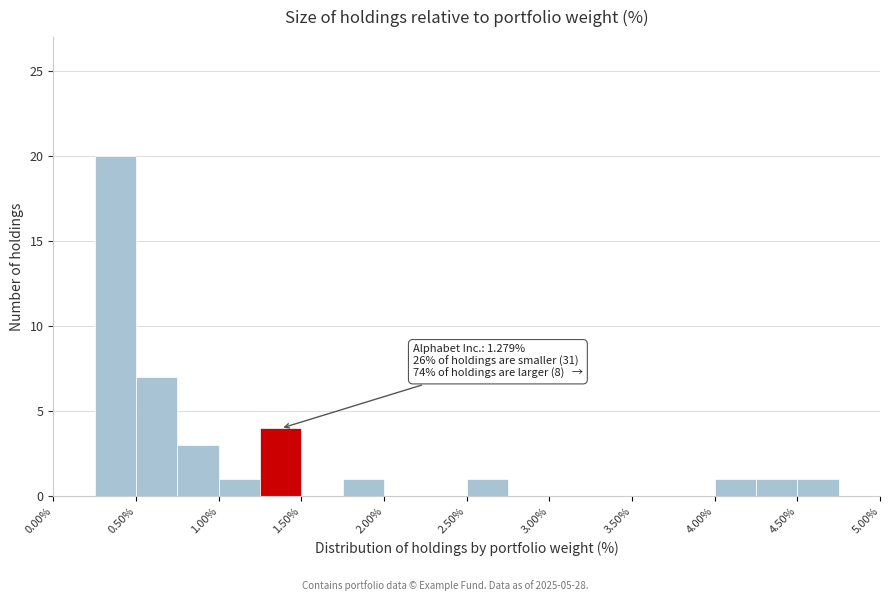

Over which range of the x-axis is the bar tallest?

0.25 to 0.50